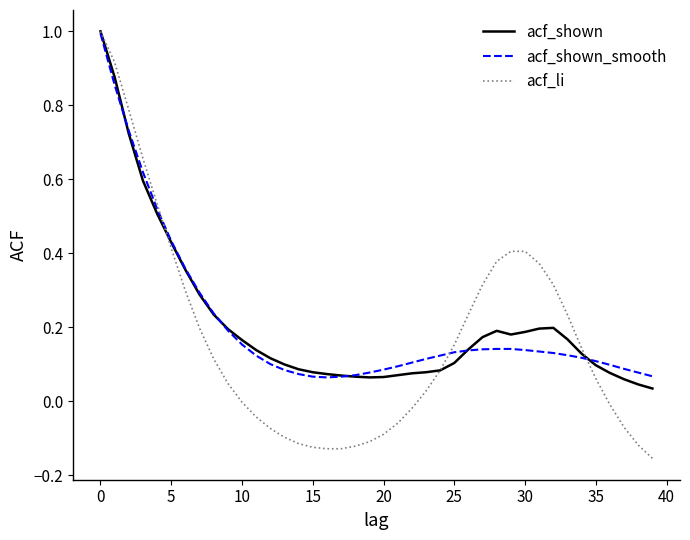

Which series has the widest spread of values?

acf_li